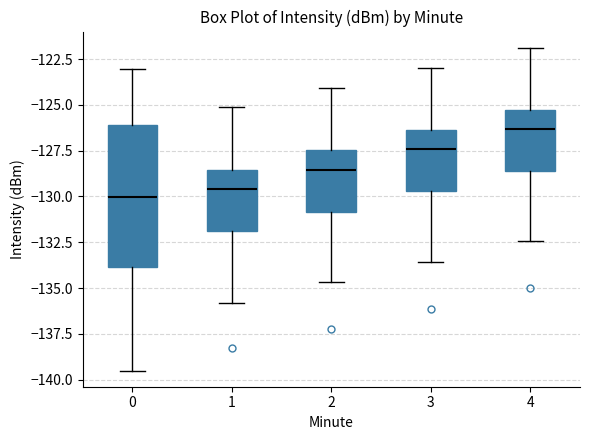

Reading left to right, read every box against the y-axis: the position of its median line, the range the box covers, and the ends of its whiskers. The values are not printed on the chart, so give them approximately, as read against the axis.

0: median -130.0, box -134.0 to -126.0, whiskers -139.5 to -123.0
1: median -129.5, box -132.0 to -128.5, whiskers -136.0 to -125.0
2: median -128.5, box -131.0 to -127.5, whiskers -134.5 to -124.0
3: median -127.5, box -129.5 to -126.5, whiskers -133.5 to -123.0
4: median -126.5, box -128.5 to -125.5, whiskers -132.5 to -122.0